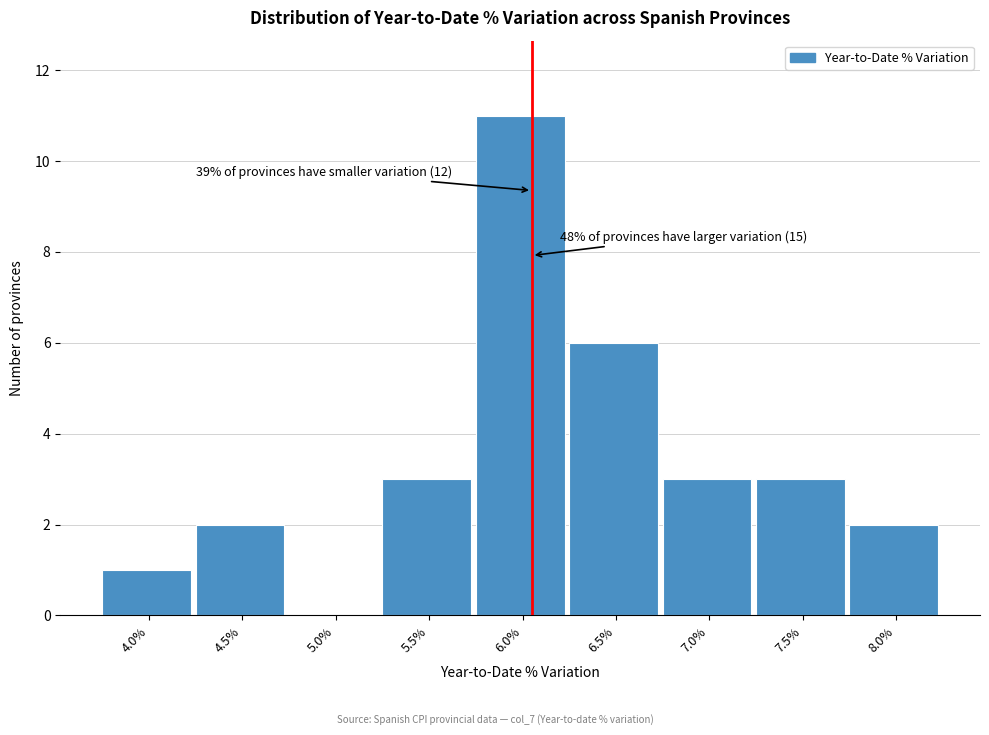

Reading right to left, transcribe all the data shown in this chart.

8.0%=2	7.5%=3	7.0%=3	6.5%=6	6.0%=11	5.5%=3	5.0%=0	4.5%=2	4.0%=1